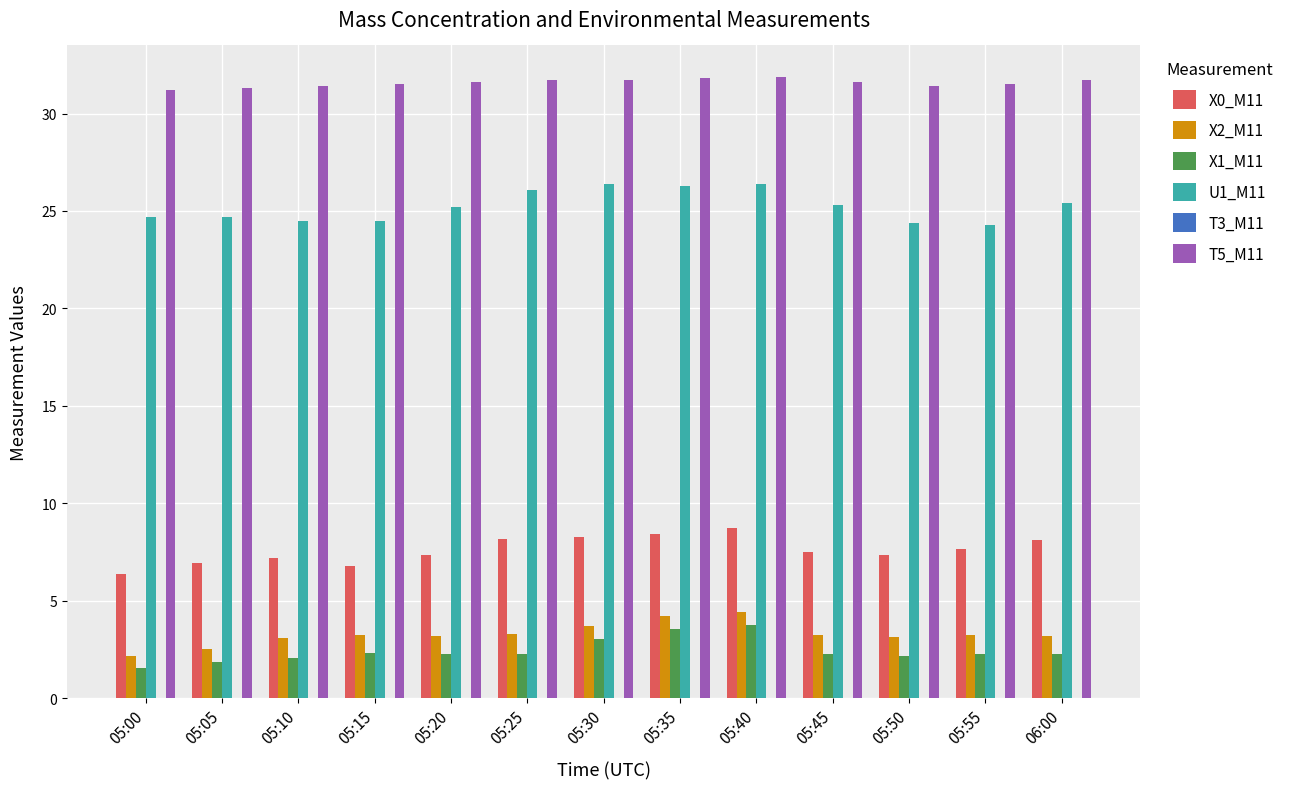

At which label does X1_M11 reach its minimum?

05:00